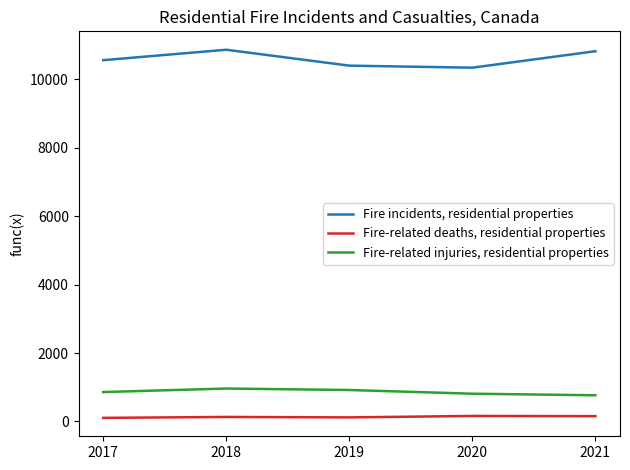

Is it true that Fire incidents, residential properties equals 17647 at 2017?

False